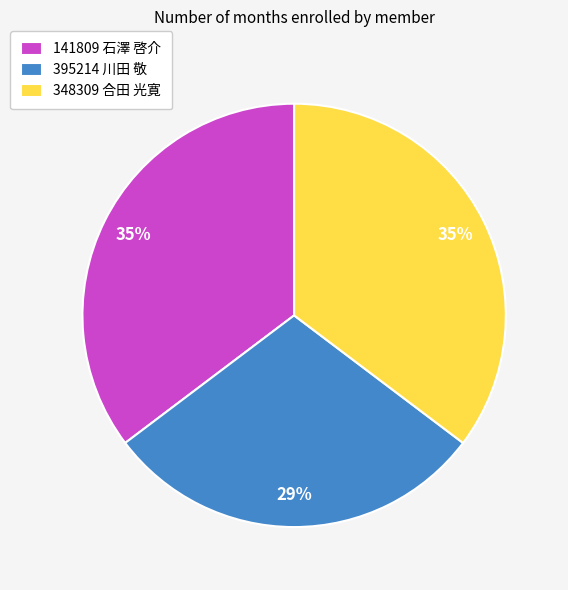

Which has a higher value, 395214 川田 敬 or 348309 合田 光寛?

348309 合田 光寛